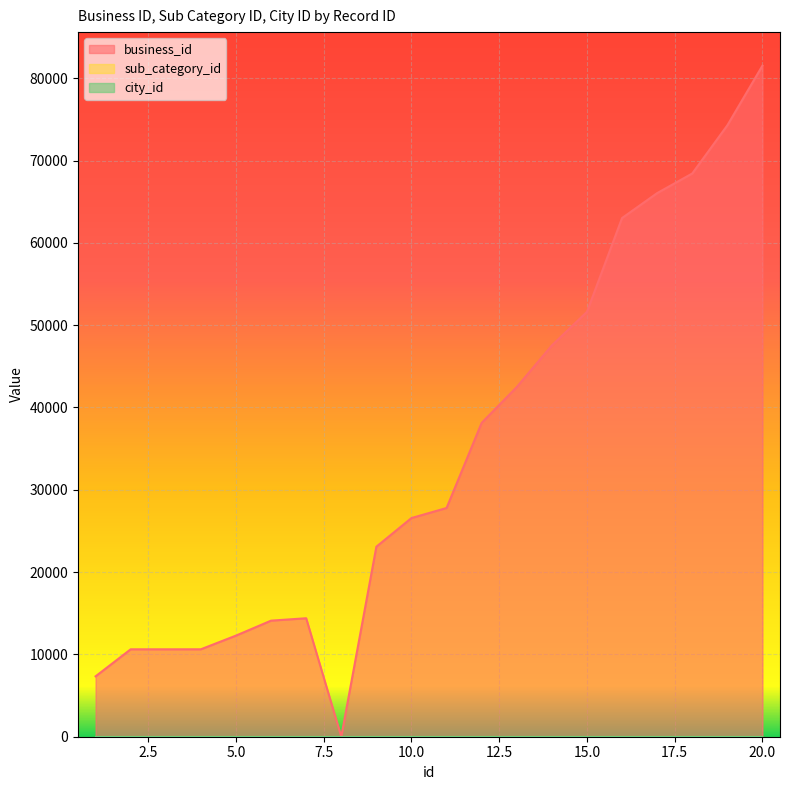

What are all the series names shown in the legend?

business_id, sub_category_id, city_id